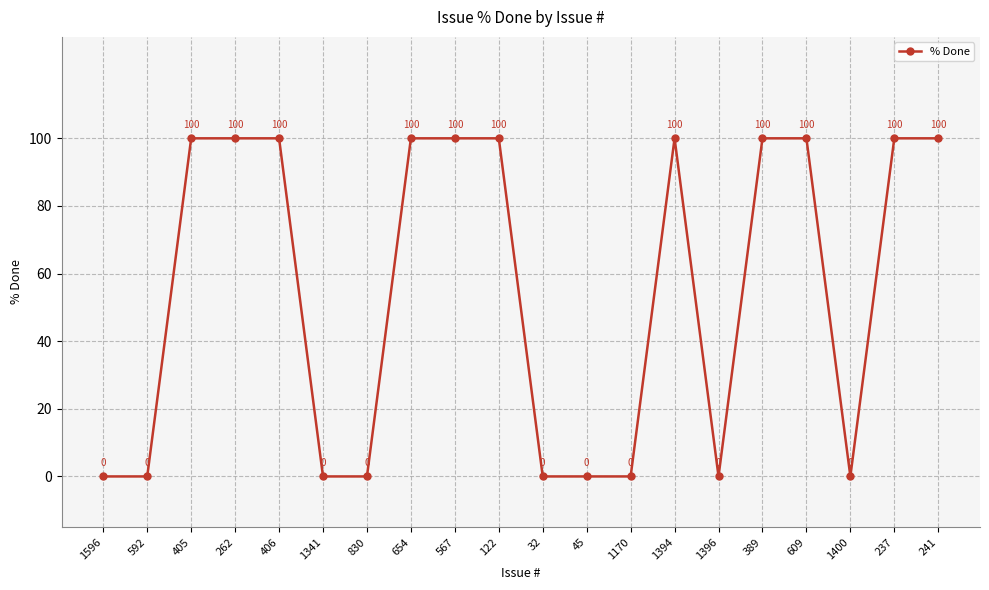

Reading left to right, what are all the values shown in this chart?

1596=0	592=0	405=100	262=100	406=100	1341=0	830=0	654=100	567=100	122=100	32=0	45=0	1170=0	1394=100	1396=0	389=100	609=100	1400=0	237=100	241=100